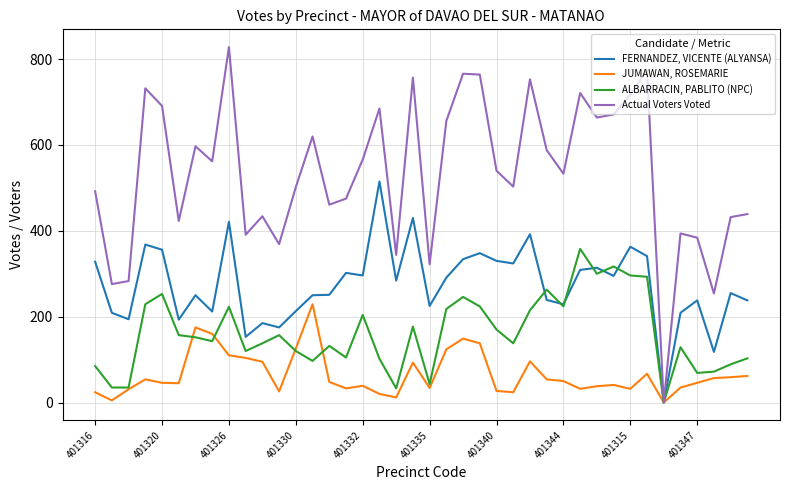

List the series in order of their peak value, highest first.

Actual Voters Voted, FERNANDEZ, VICENTE (ALYANSA), ALBARRACIN, PABLITO (NPC), JUMAWAN, ROSEMARIE